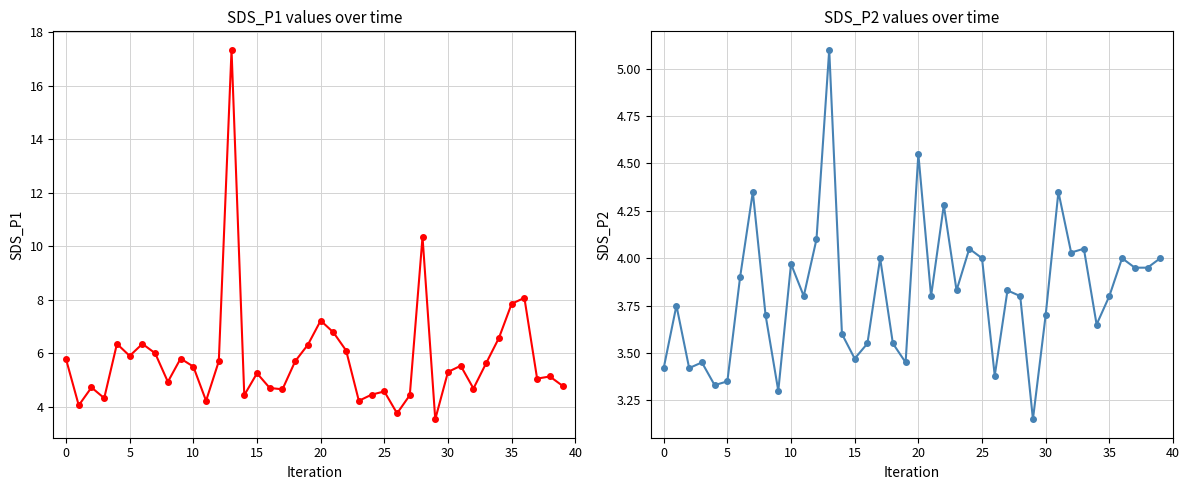

What is the difference between the highest and lowest values at 5?

2.6